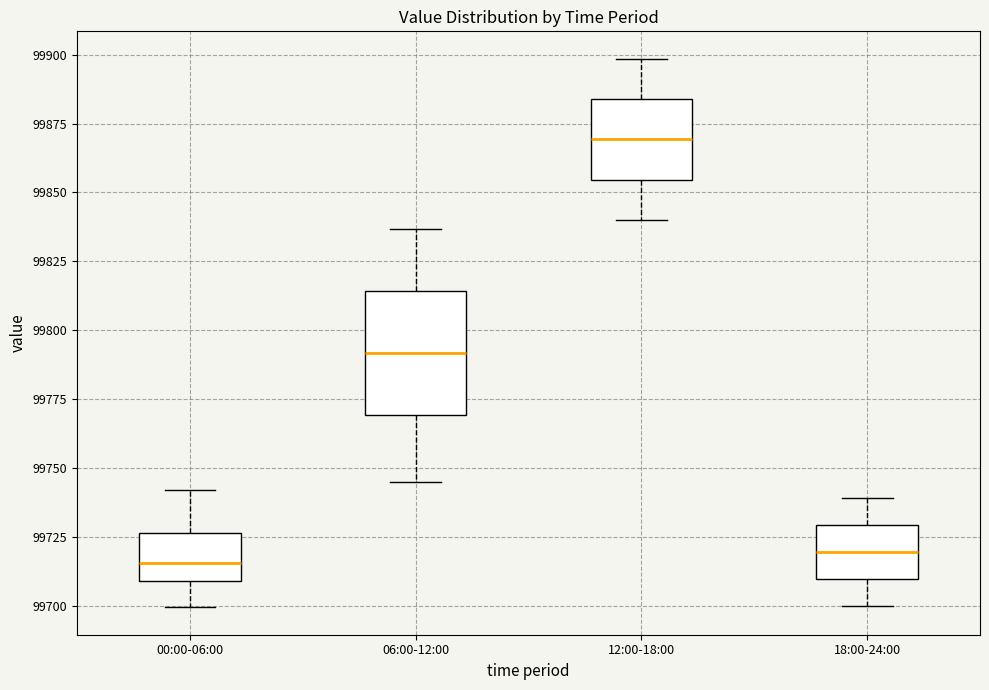

Comparing the boxes themselves (not the whiskers), which one is the tallest?

06:00-12:00